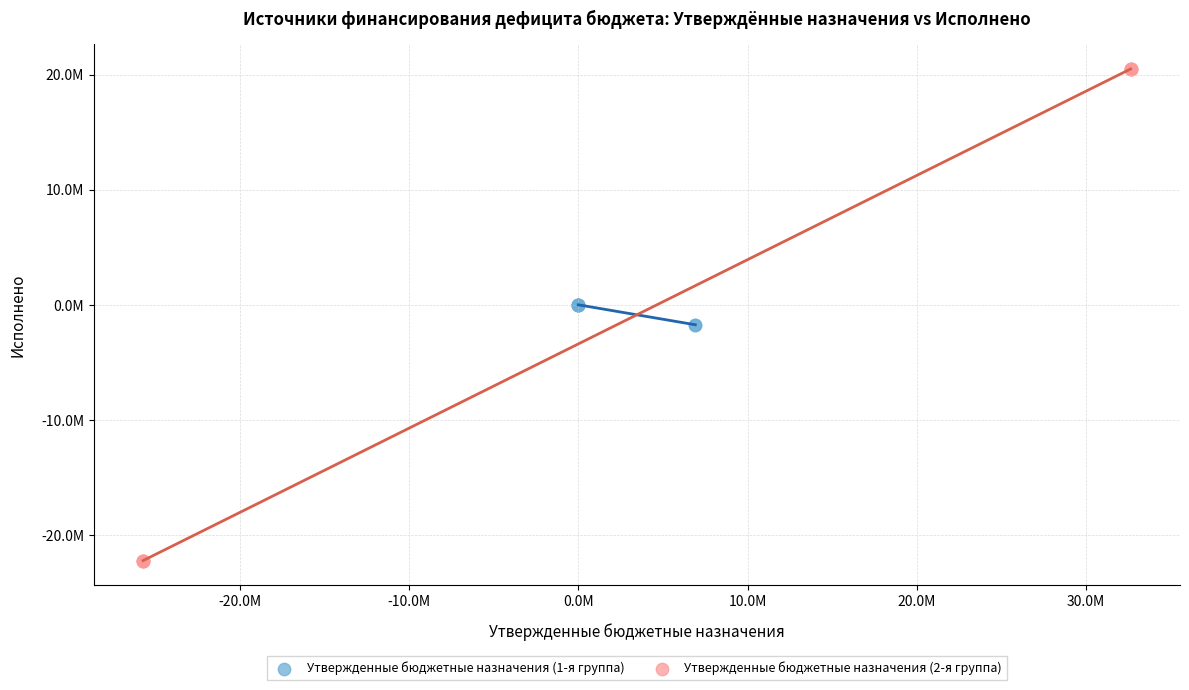

Which series contains the highest Y value?

Утвержденные бюджетные назначения (2-я группа)